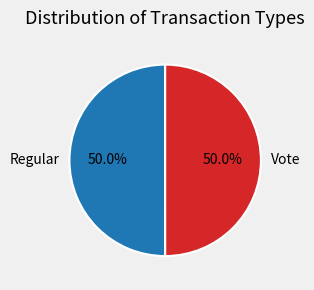

Combined, what portion of the pie is Regular and Vote?

100.0%